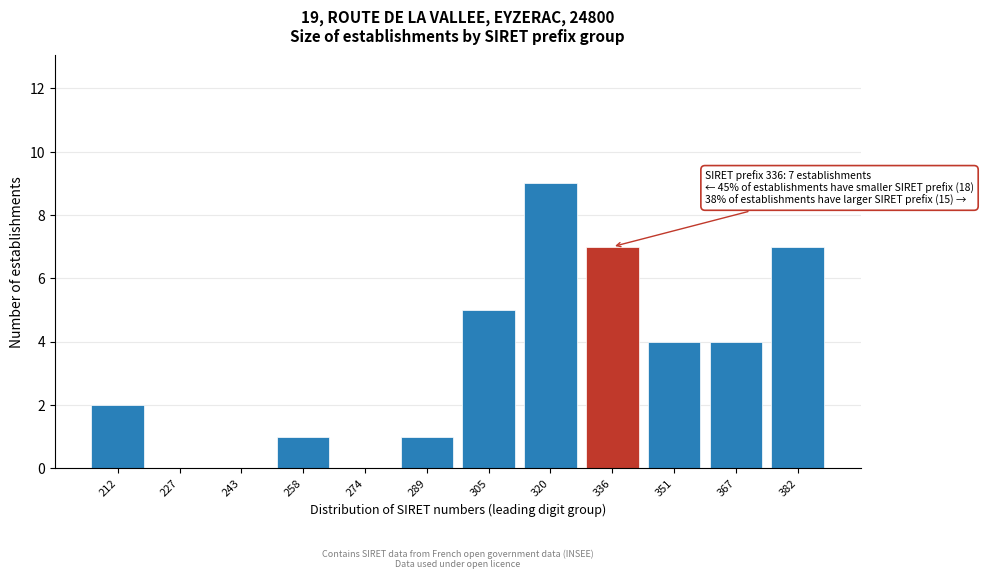

Reading left to right, what are all the values shown in this chart?

212=2	227=0	243=0	258=1	274=0	289=1	305=5	320=9	336=7	351=4	367=4	382=7